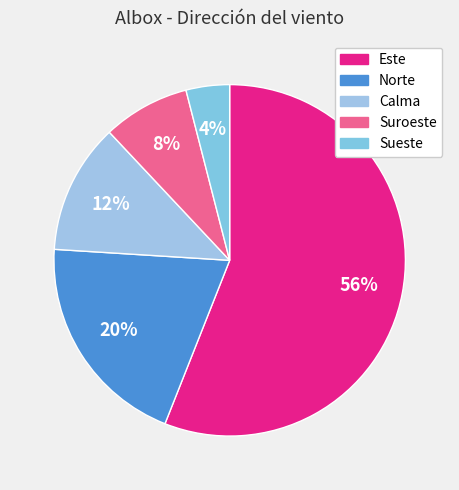

What percentage is the Este slice, to the nearest percent?

56%